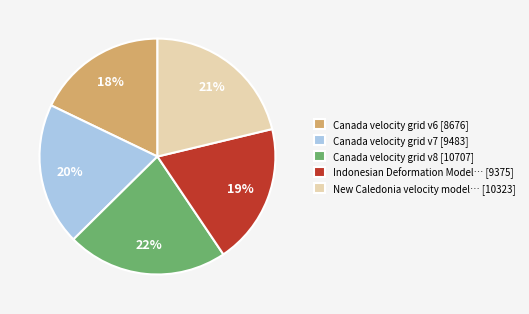

Is it true that Canada velocity grid v7 [9483] is 27% of the pie?

False